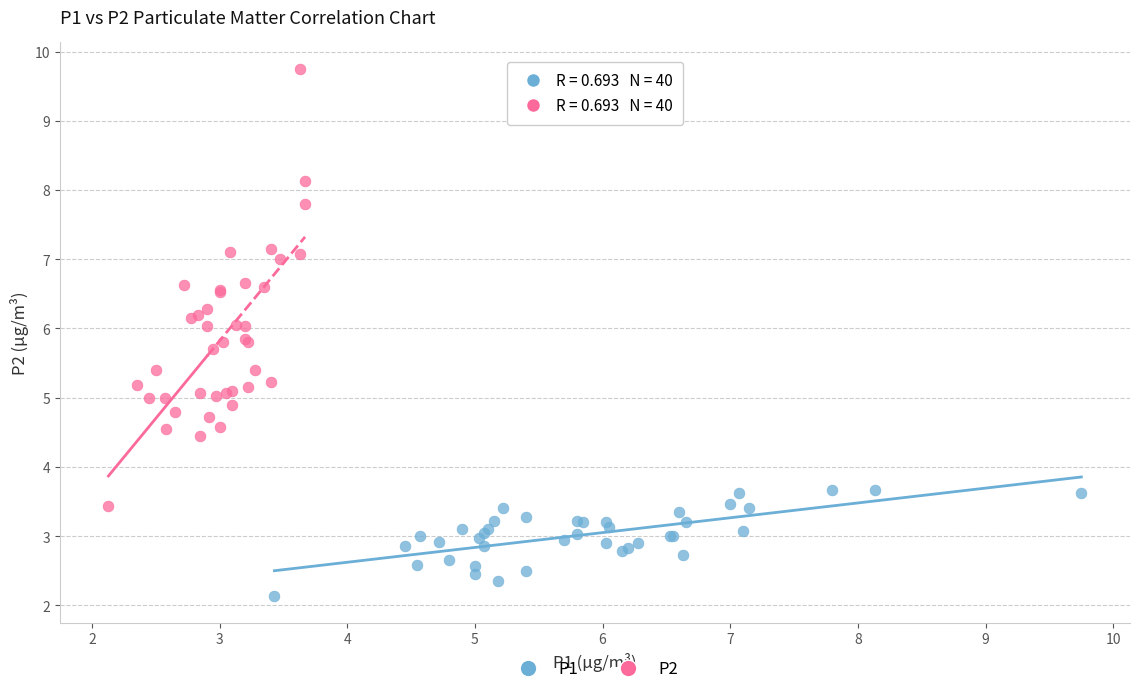

Which series reaches the minimum Y coordinate?

P1